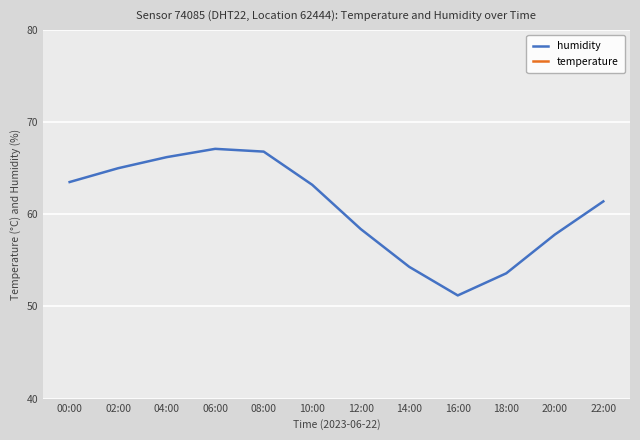

List the series in order of their peak value, highest first.

humidity, temperature